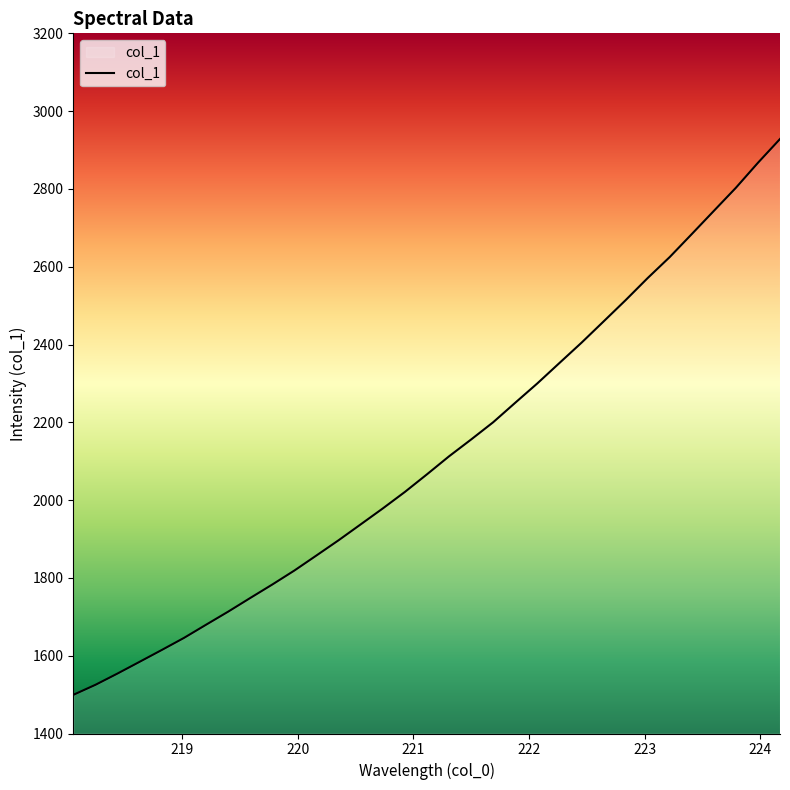

How many lines are shown in the chart?

1